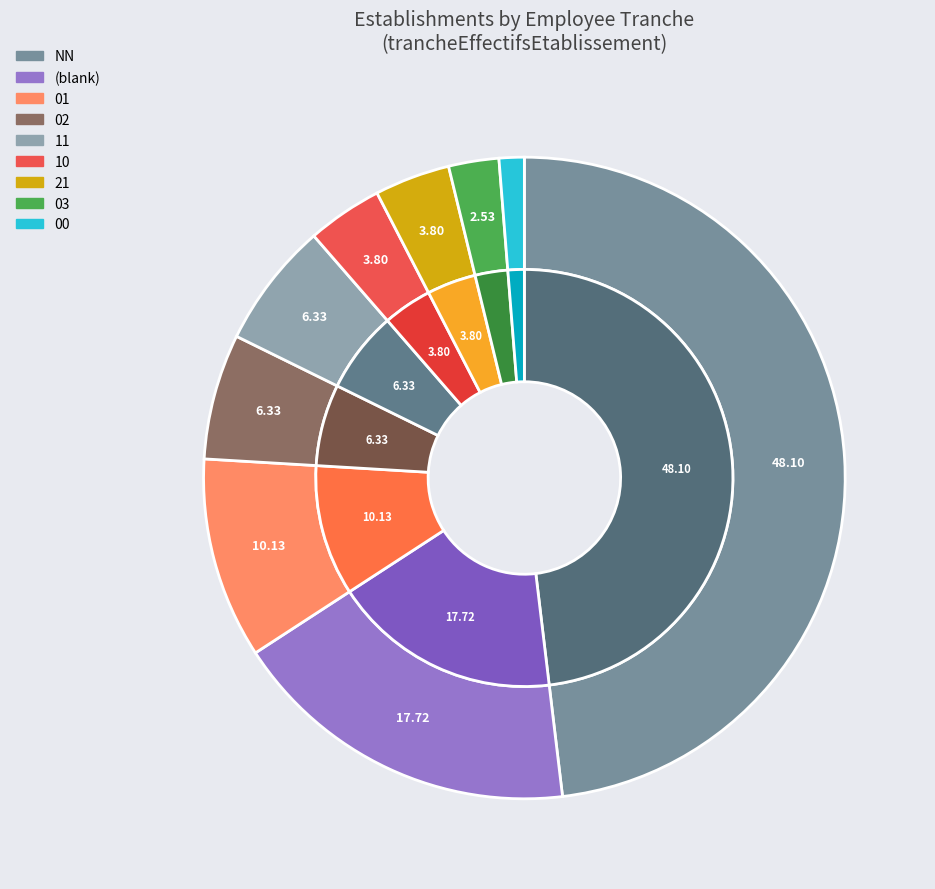

What is the largest slice in the pie chart?

NN